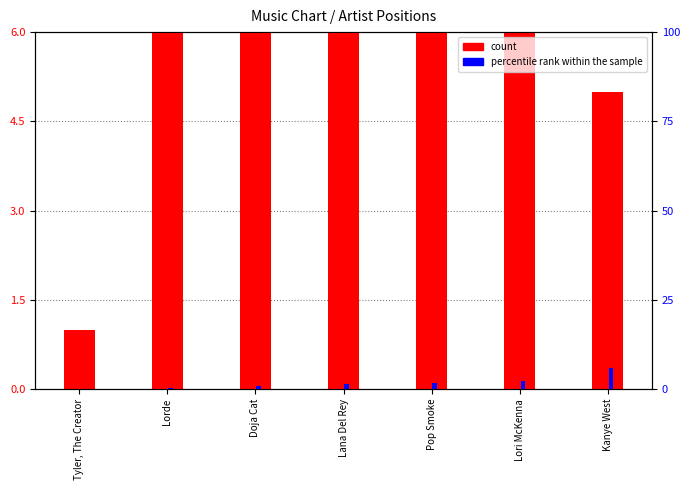

How many data points in percentile rank within the sample are less than 1?

2